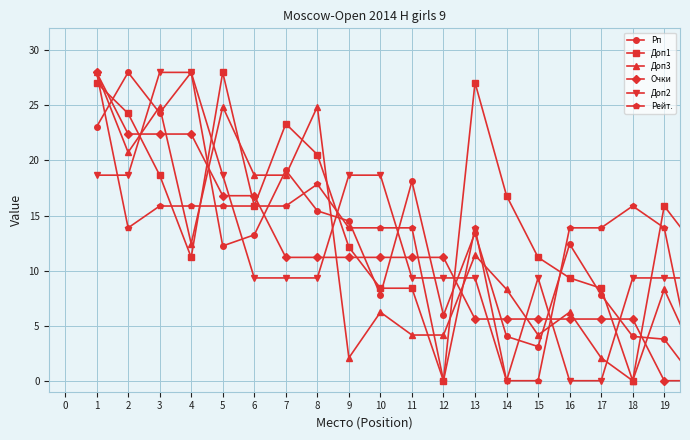

What is the value of the Очки point at the 9th from the left?

11.2